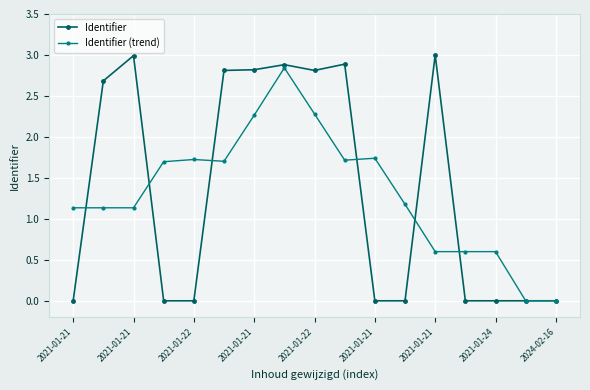

Which series has the widest spread of values?

Identifier